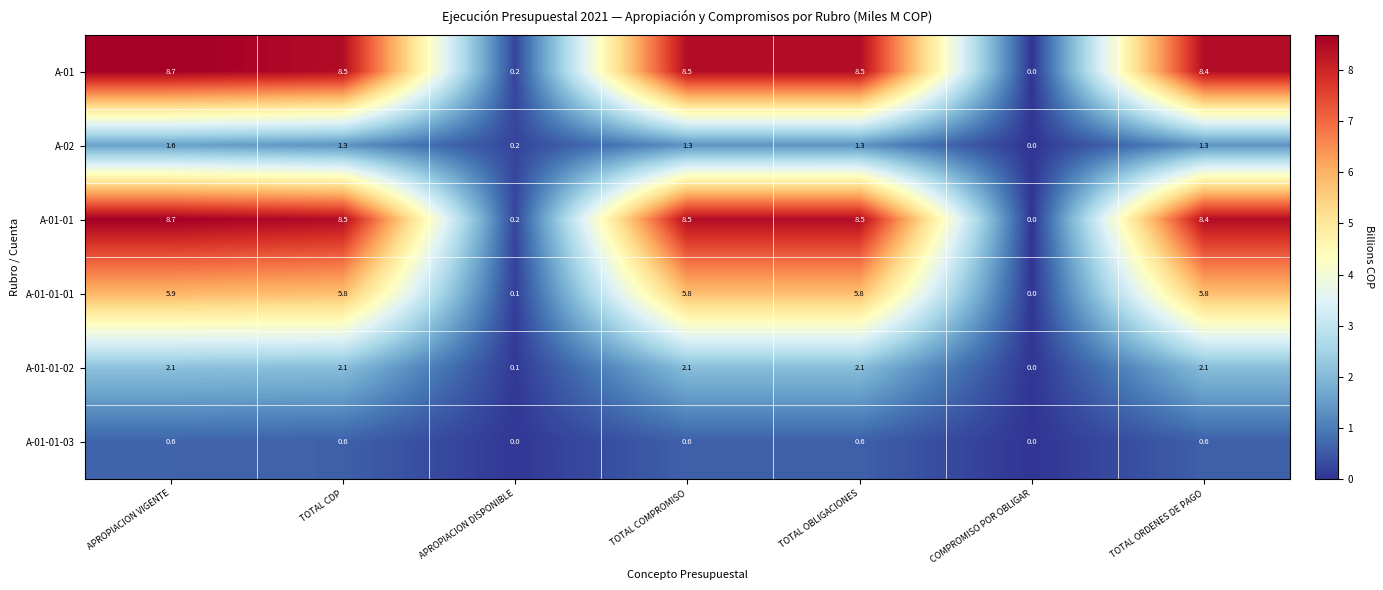

Where does the A-01 series first go above 8?

APROPIACION VIGENTE